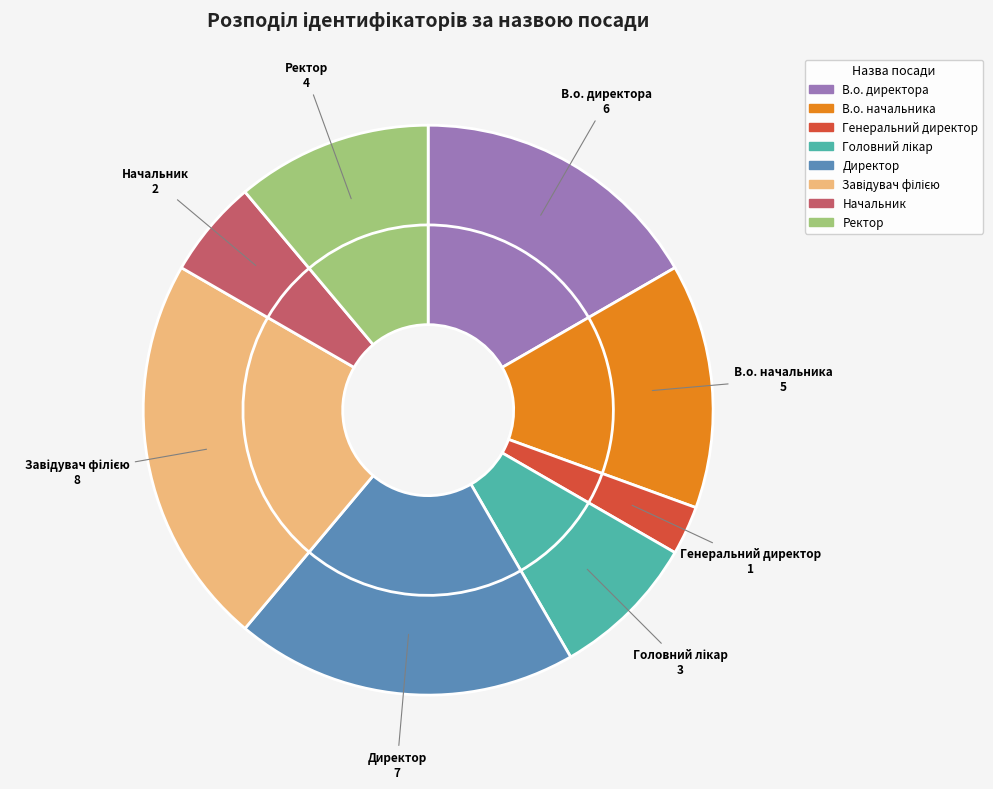

Does В.о. начальника account for over 50% of the chart?

No